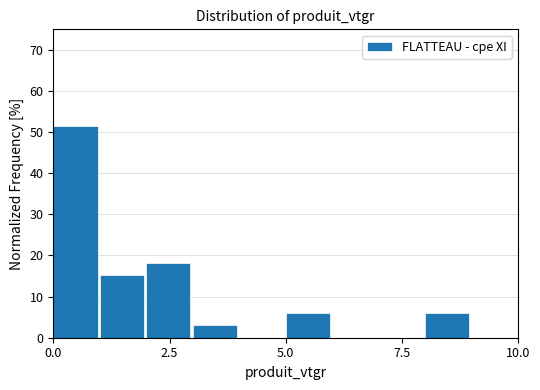

Read against the x-axis, roughly where is the centre of the tallest bar?

0.5